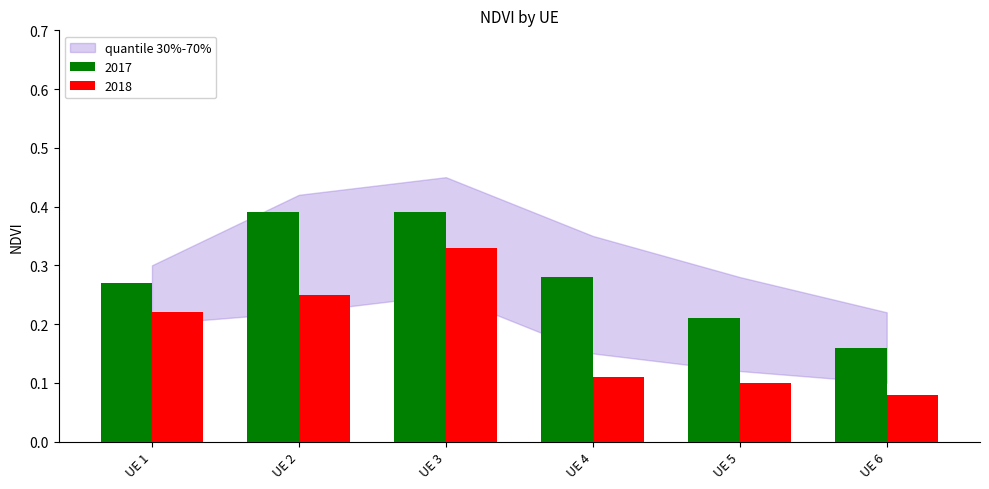

Which series changed the most between UE 1 and UE 3?

2017